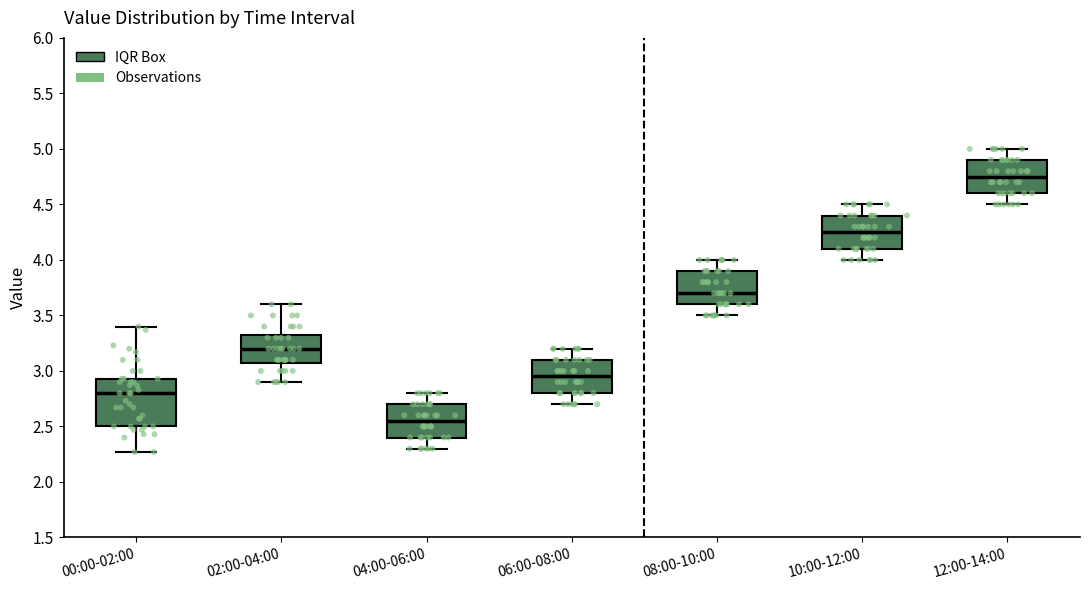

Where does the upper whisker of the box for 12:00-14:00 end on the y-axis? The values are not printed on the chart, so give them approximately, as read against the axis.

5.00